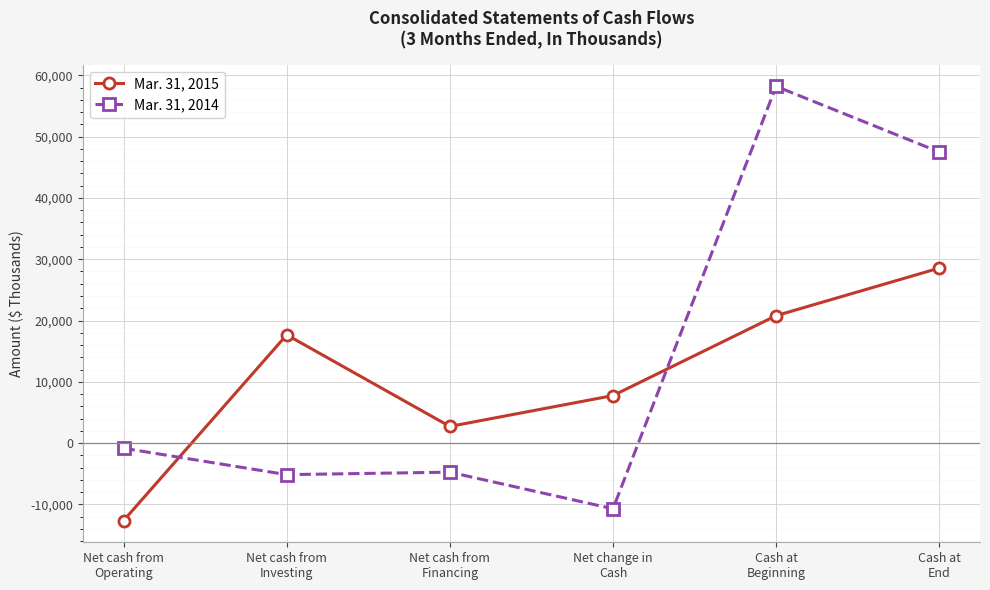

Reading right to left, extract all data points from this chart.

Mar. 31, 2015: Cash at
End=28549	Cash at
Beginning=20790	Net change in
Cash=7759	Net cash from
Financing=2725	Net cash from
Investing=17661	Net cash from
Operating=-12627
Mar. 31, 2014: Cash at
End=47490	Cash at
Beginning=58196	Net change in
Cash=-10706	Net cash from
Financing=-4734	Net cash from
Investing=-5138	Net cash from
Operating=-834